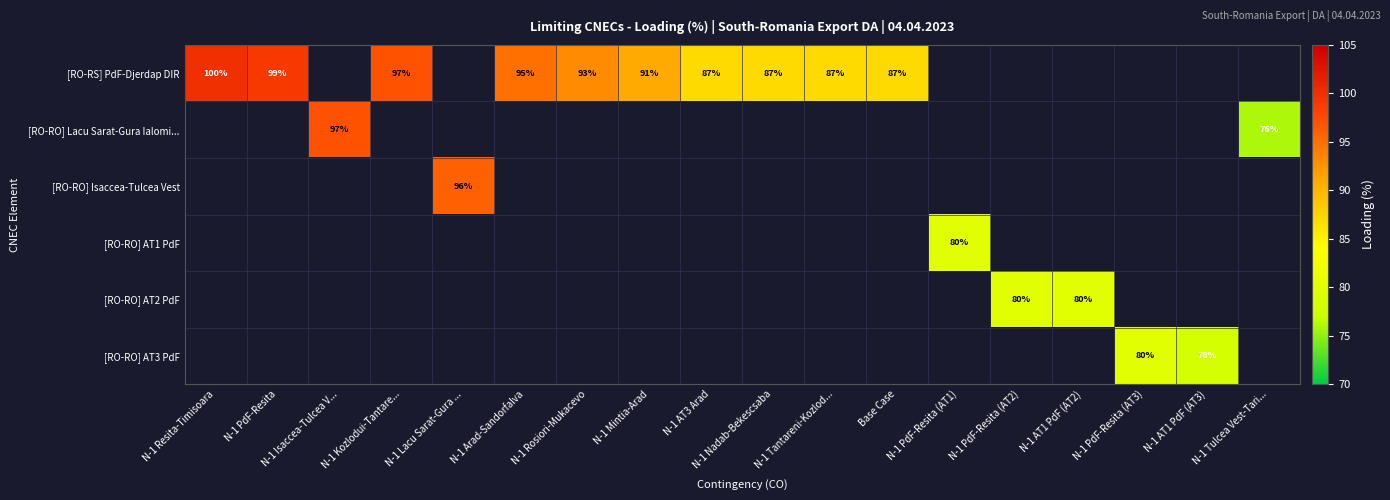

Is it true that [RO-RS] PdF-Djerdap DIR equals 87 at N-1 Nadab-Bekescsaba?

True